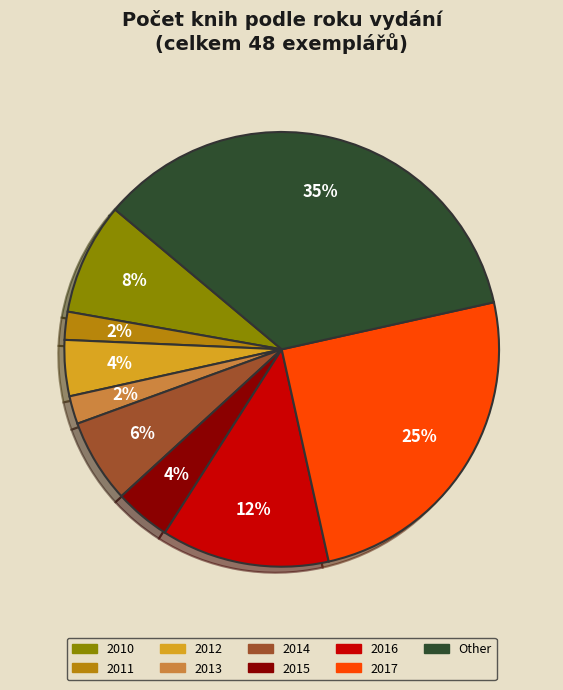

How many segments does this pie chart have?

9